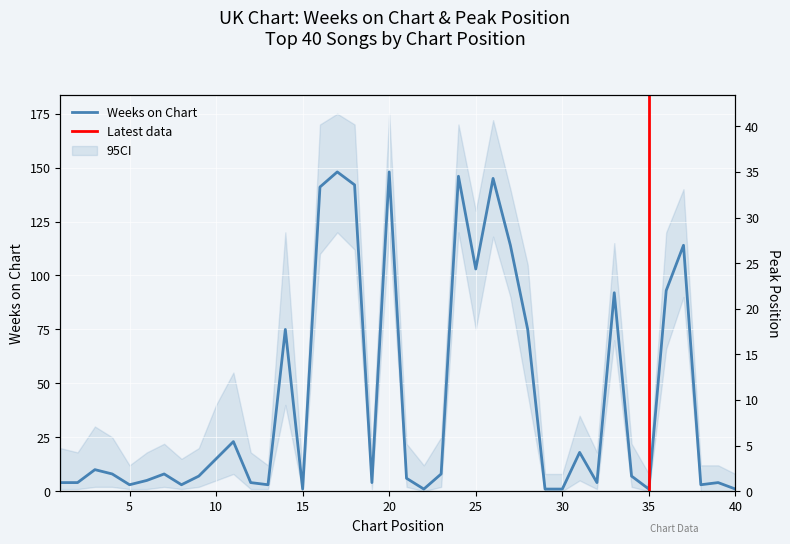

At which label does Weeks on Chart reach its peak?

17